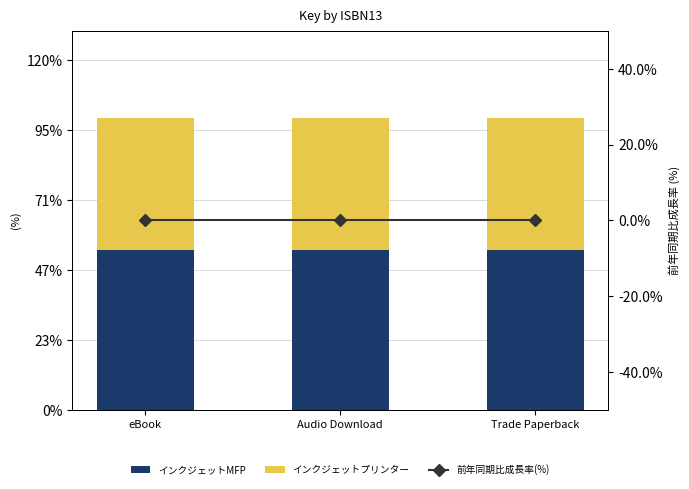

What position from the left is Audio Download?

2